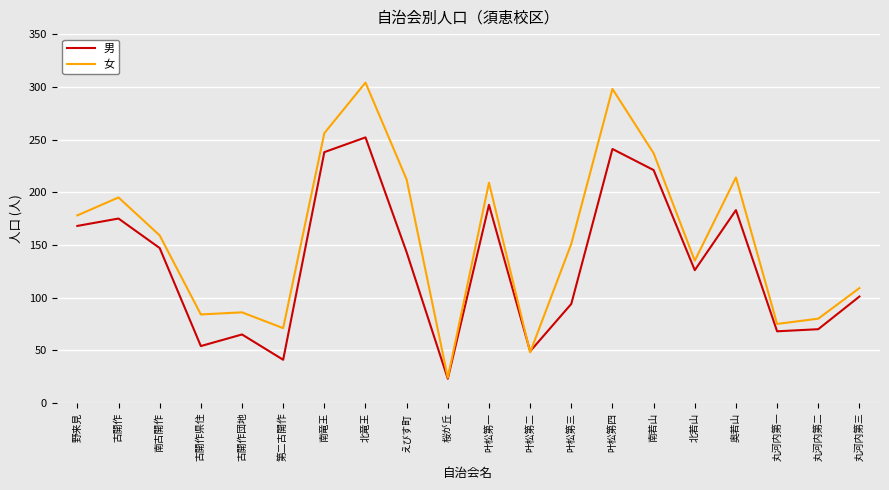

At which category does the chart reach its peak across all series?

北竜王